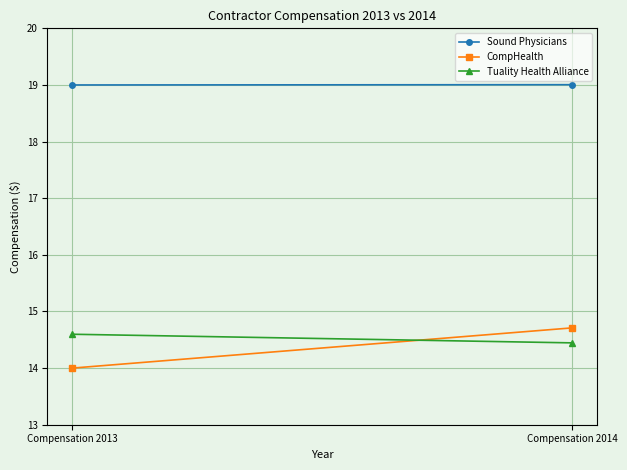

Read the CompHealth value at Compensation 2013.

14.0